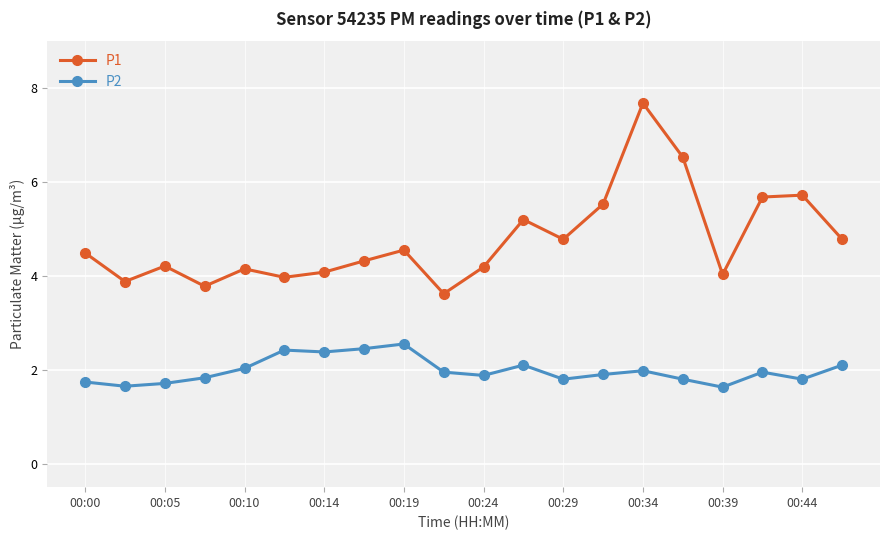

How many distinct data groups are displayed?

2